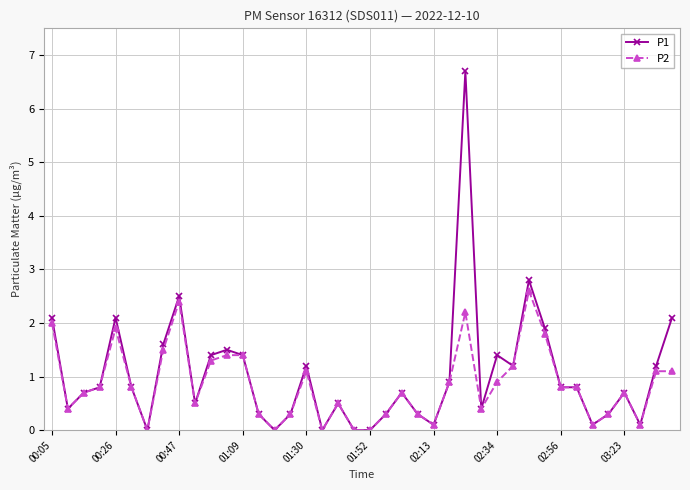

List the series in order of their peak value, highest first.

P1, P2